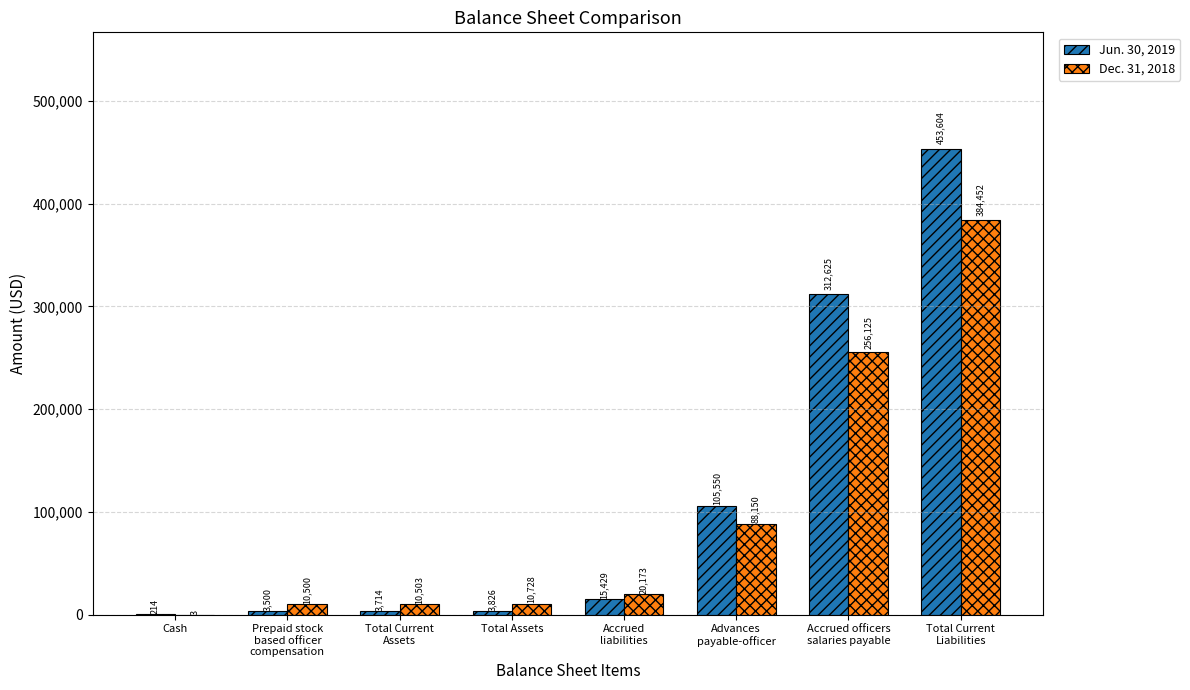

Which category has the highest value in the Dec. 31, 2018 series?

Total Current
Liabilities